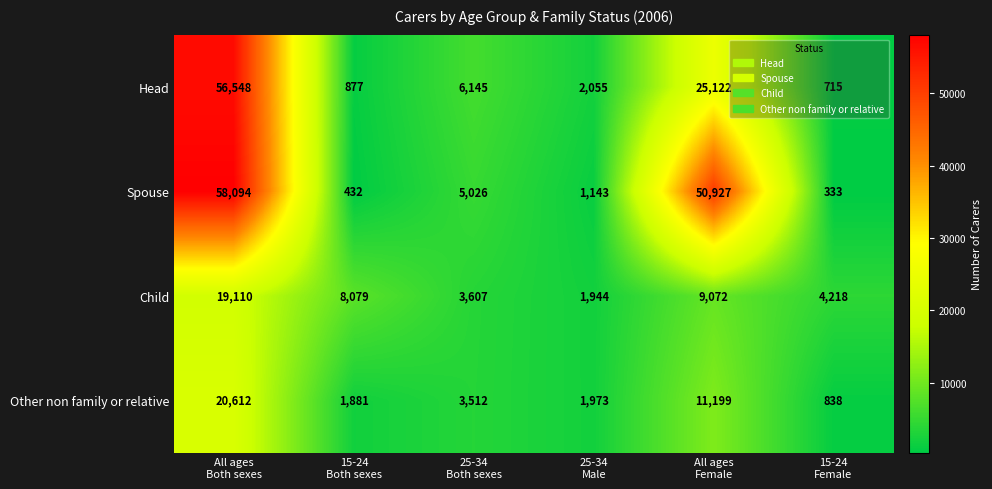

Which label corresponds to the largest value in the chart?

All ages
Both sexes